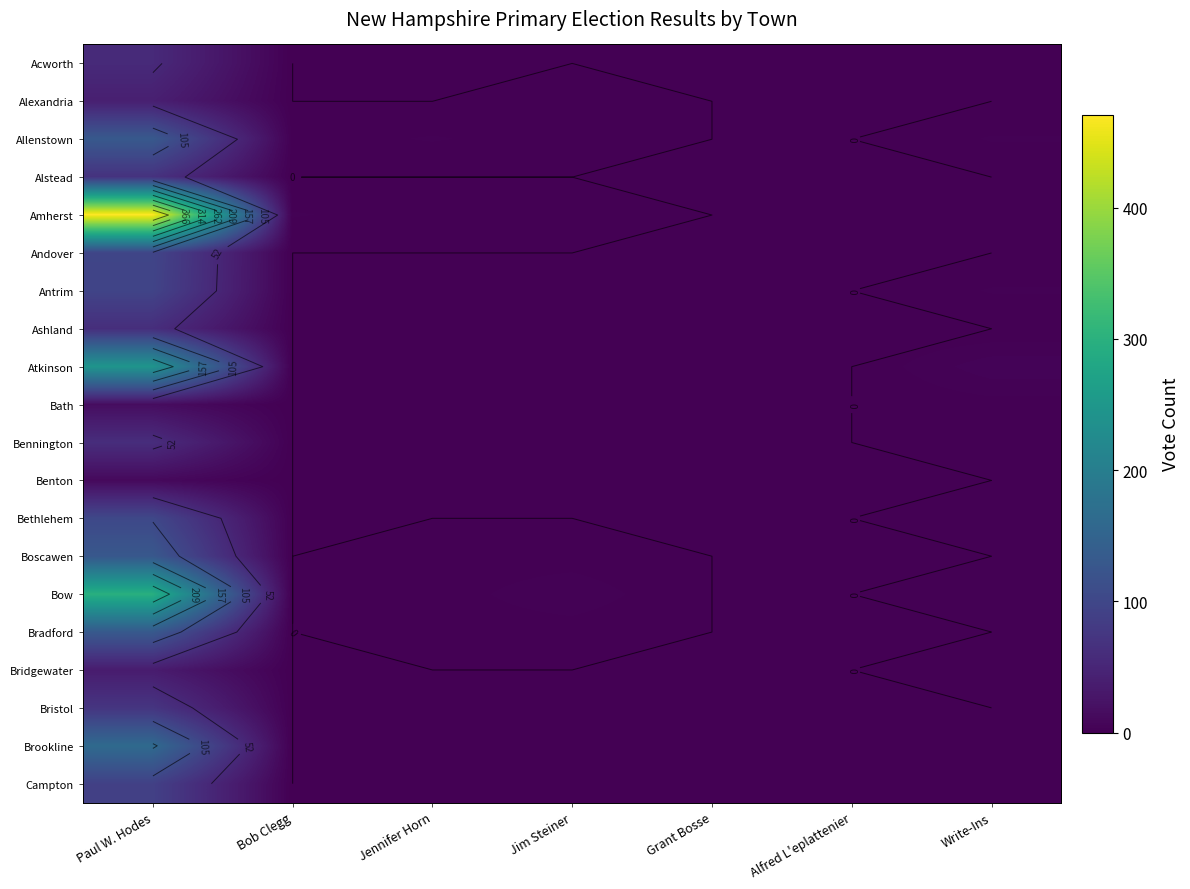

At which category is the sum across all series the highest?

Paul W. Hodes